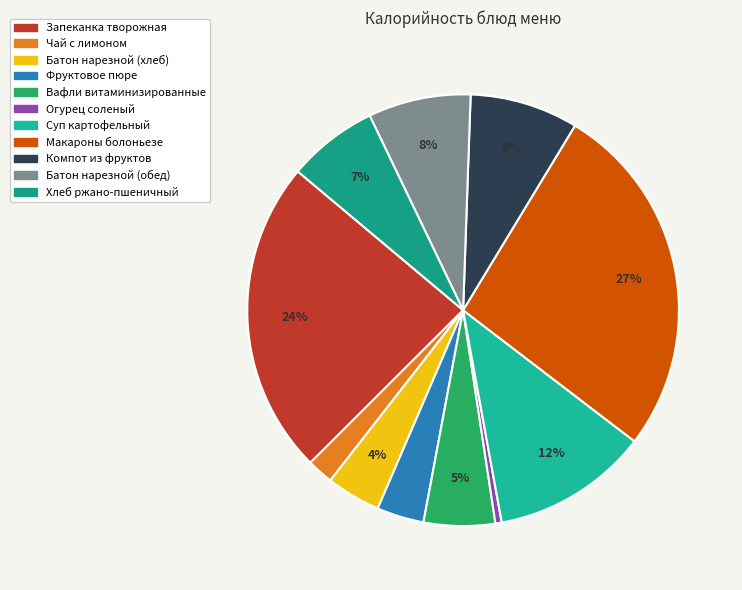

What is the largest slice in the pie chart?

Макароны болоньезе